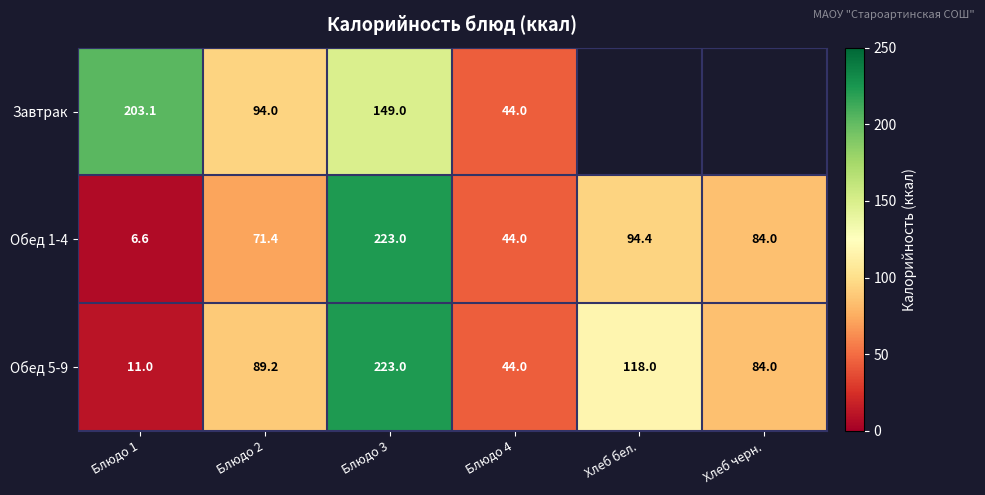

How many series are shown in this chart?

3